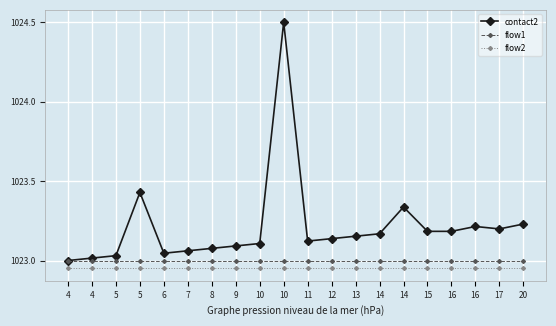

What is the sum of all contact2 values?

20464.3